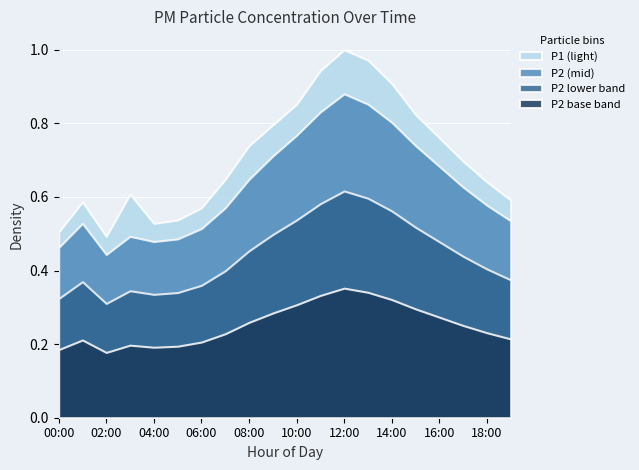

Which series has the largest range (max minus min)?

P1 (light)